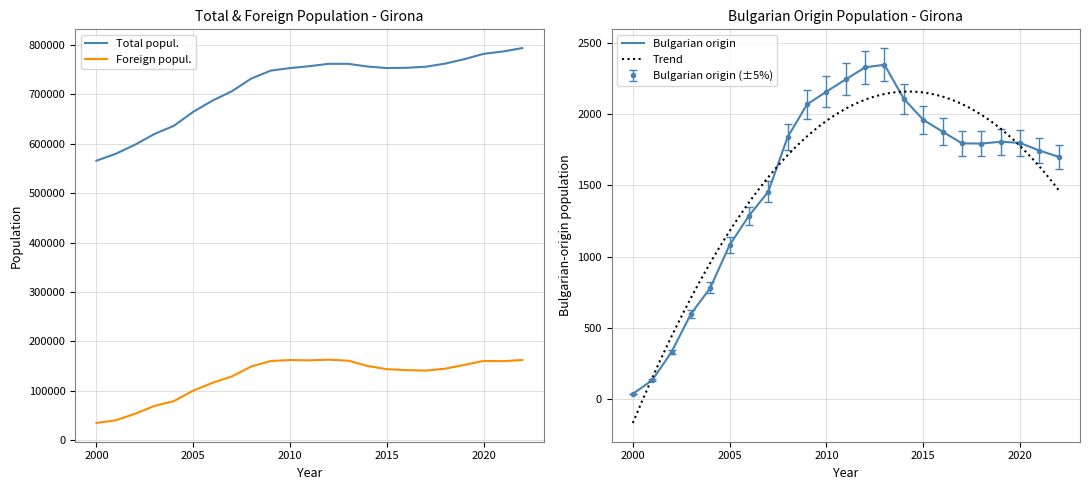

What is the lowest value of the Bulgarian origin series?

33